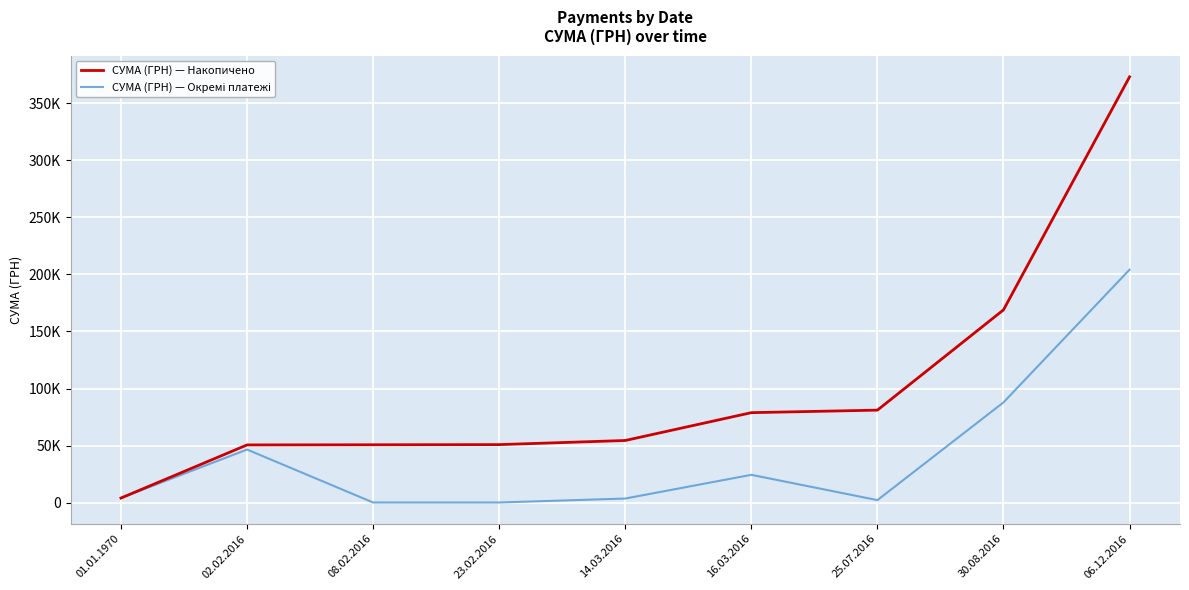

Which series has the widest spread of values?

СУМА (ГРН) — Накопичено